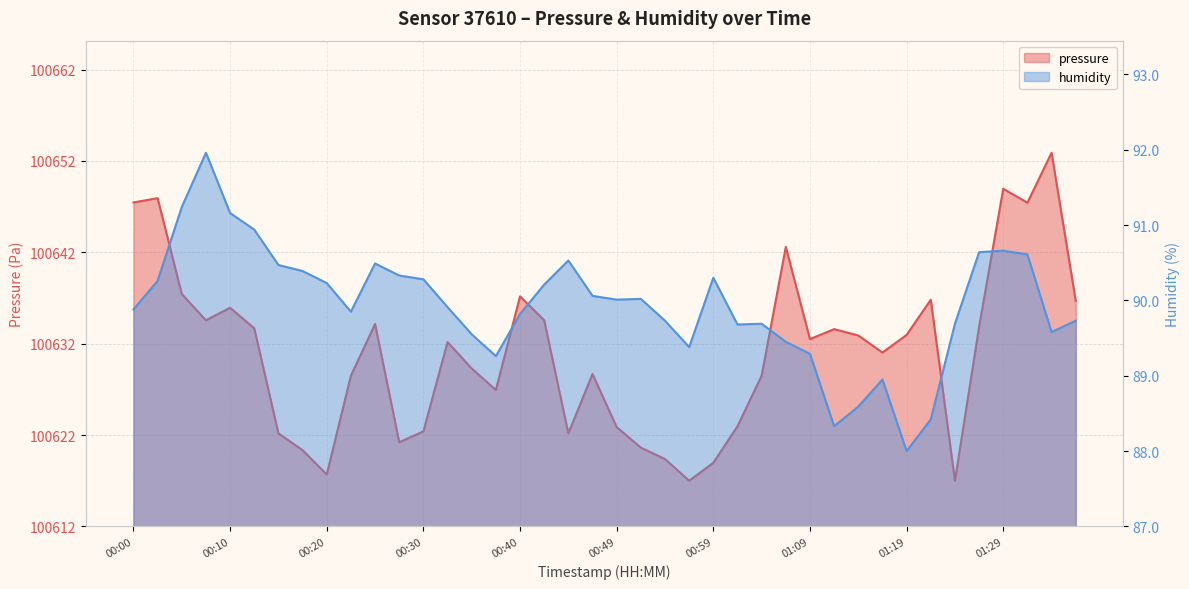

Reading left to right, transcribe all the data shown in this chart.

pressure: 35.5	35.9	25.4	22.6	23.9	21.7	10.2	8.3	5.7	16.5	22.1	9.2	10.4	20.2	17.3	14.9	25.2	22.6	10.2	16.7	10.9	8.6	7.4	5.0	7.0	11.0	16.5	30.6	20.5	21.6	20.9	19.0	21.0	24.8	5.0	21.8	37.0	35.4	40.9	24.7
humidity: 2.9	3.3	4.2	5.0	4.2	3.9	3.5	3.4	3.2	2.9	3.5	3.3	3.3	2.9	2.5	2.3	2.8	3.2	3.5	3.1	3.0	3.0	2.7	2.4	3.3	2.7	2.7	2.5	2.3	1.3	1.6	2.0	1.0	1.4	2.7	3.6	3.7	3.6	2.6	2.7